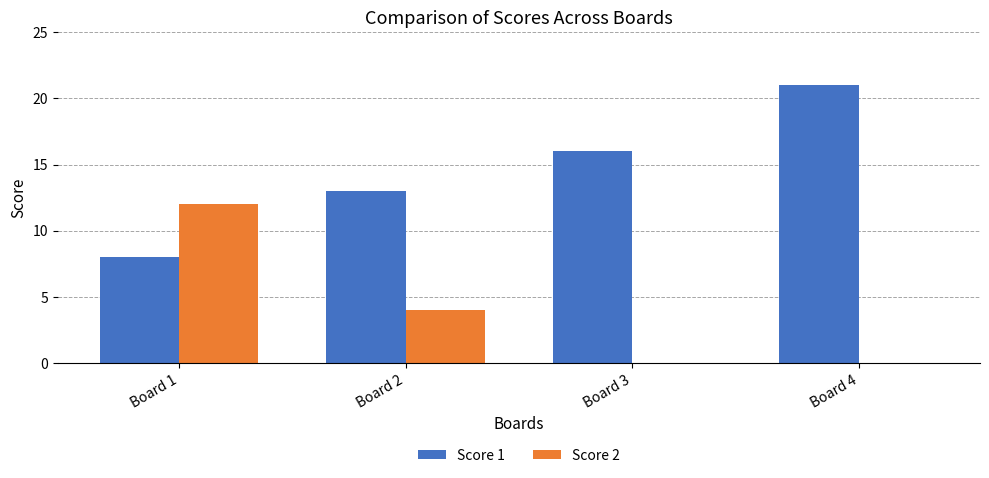

Reading left to right, extract all data points from this chart.

Score 1: Board 1=8	Board 2=13	Board 3=16	Board 4=21
Score 2: Board 1=12	Board 2=4	Board 3=0	Board 4=0